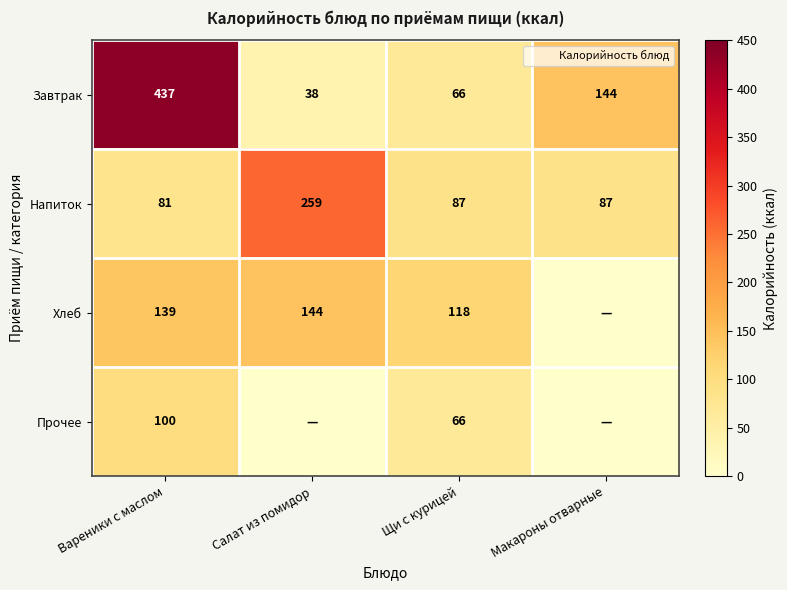

At which category is the sum across all series the highest?

Вареники с маслом